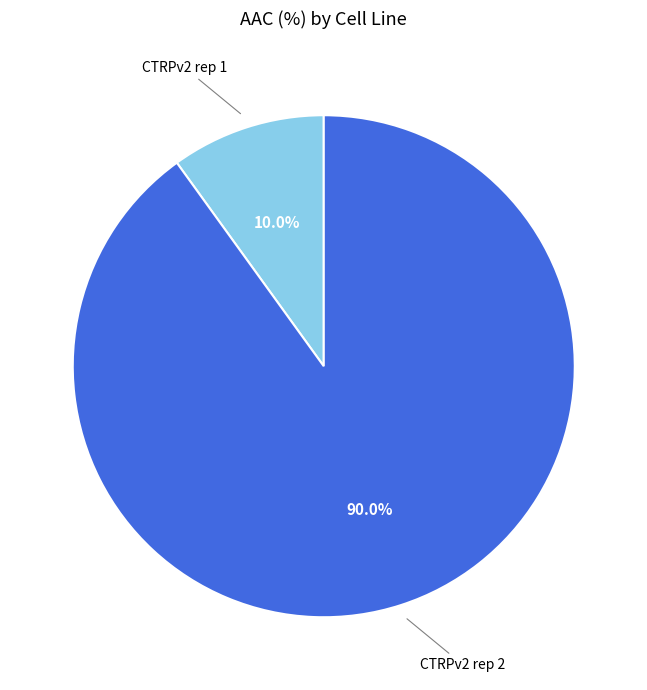

Approximately how many times larger is the value at CTRPv2 rep 2 compared to CTRPv2 rep 1?

9.0